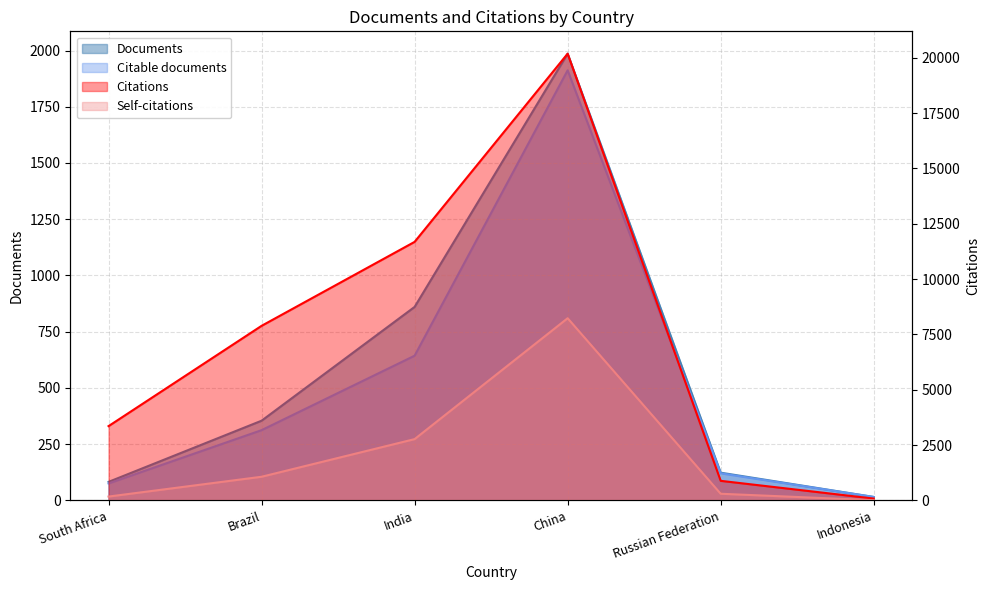

True or false: Citations and Self-citations cross at least once.

False